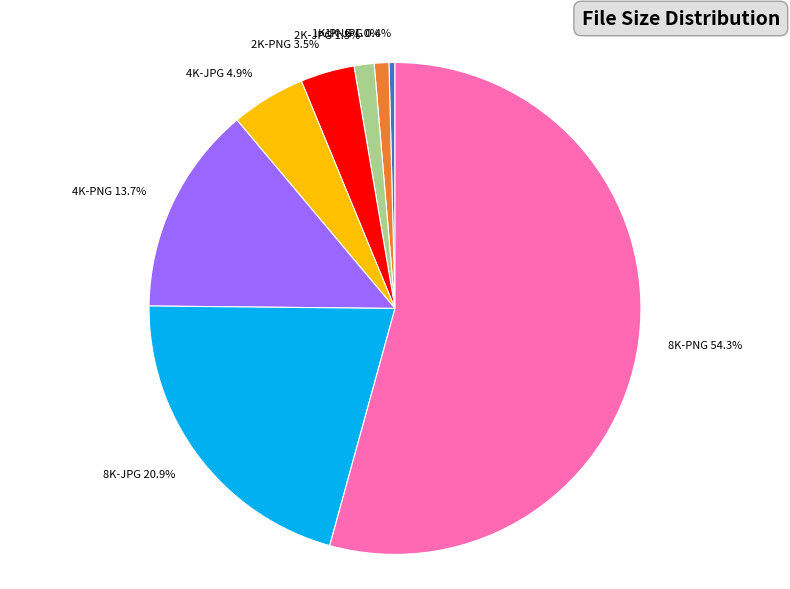

Is there a majority slice in this chart?

Yes